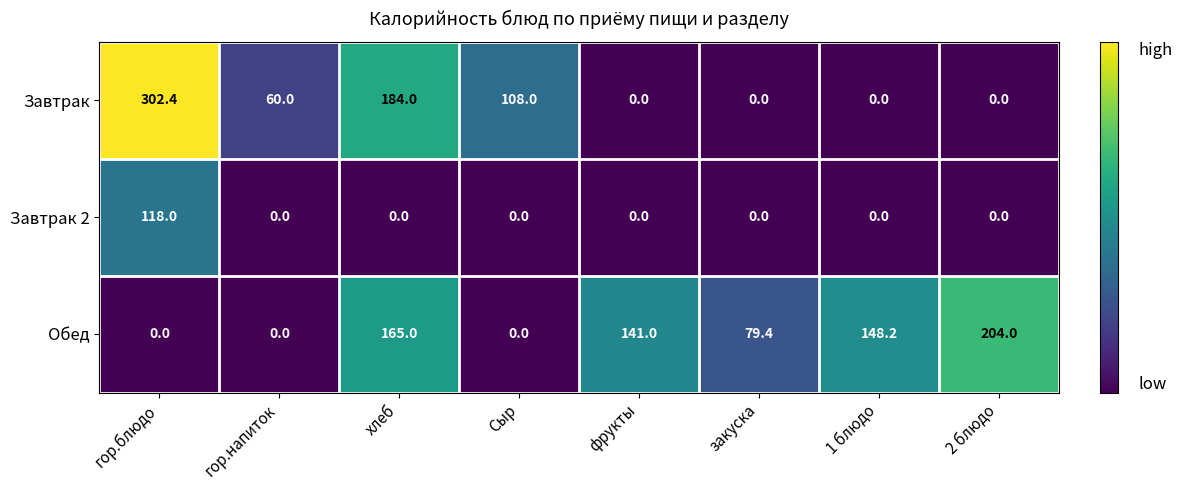

At гор.блюдо, list the series in order from largest to smallest.

Завтрак, Завтрак 2, Обед